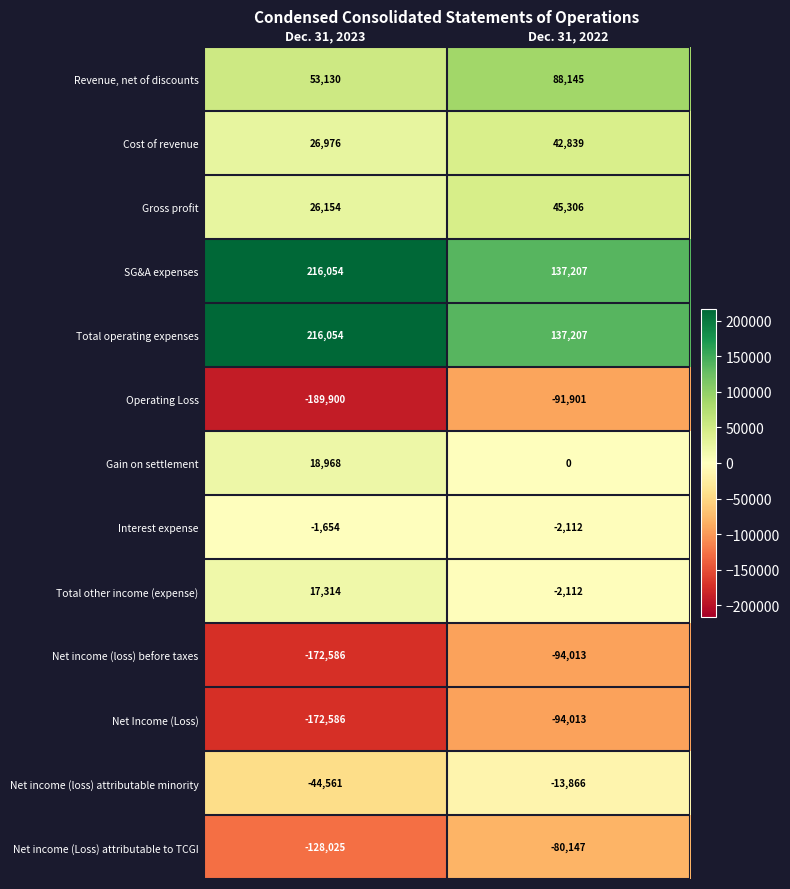

List the labels in order of Total other income (expense) value, largest first.

Dec. 31, 2023, Dec. 31, 2022